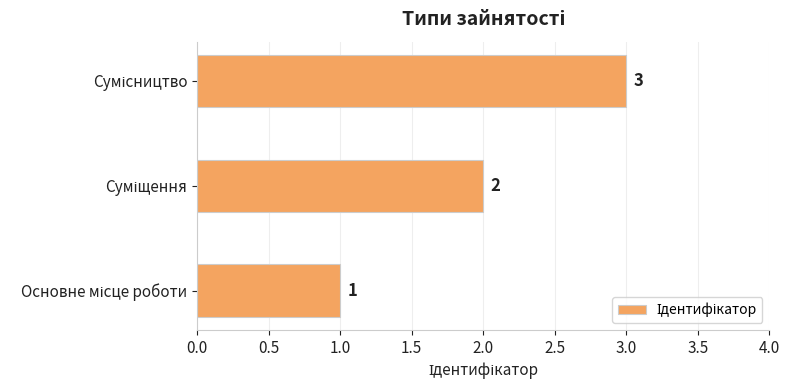

What is the maximum value shown in the chart?

3